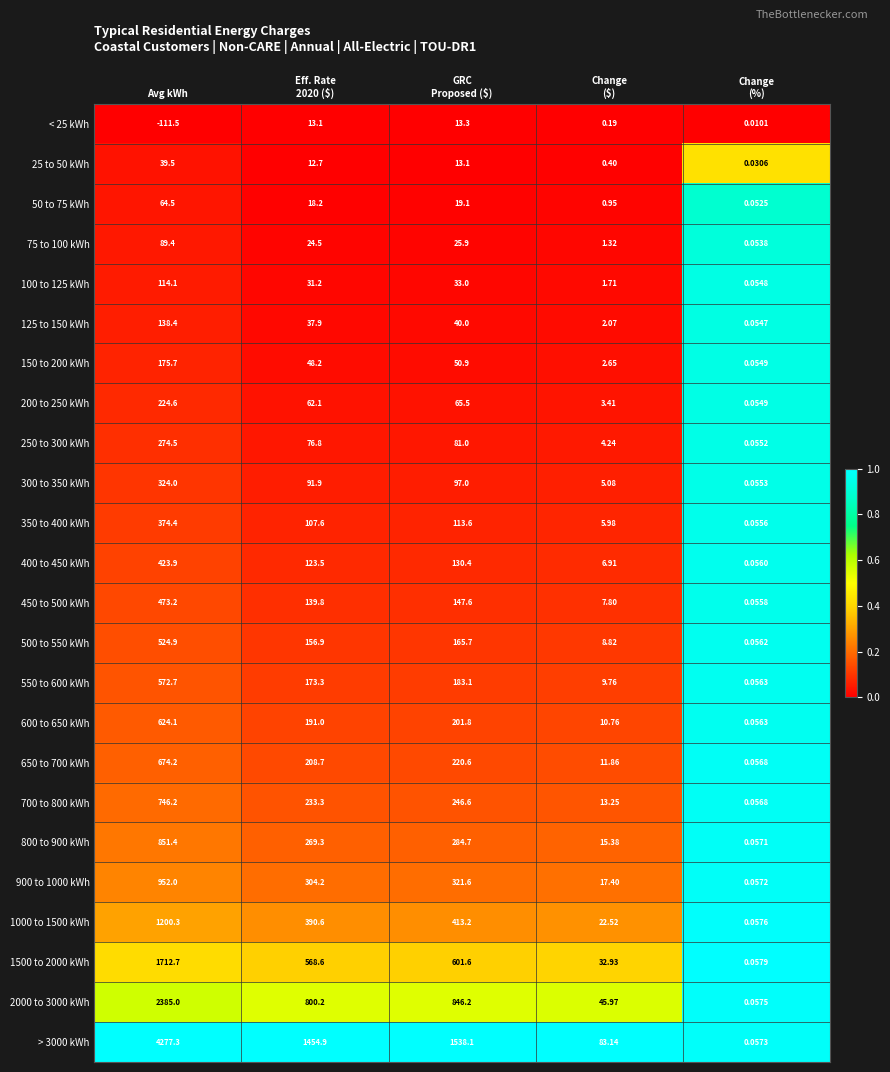

At which category is the sum across all series the highest?

Avg kWh